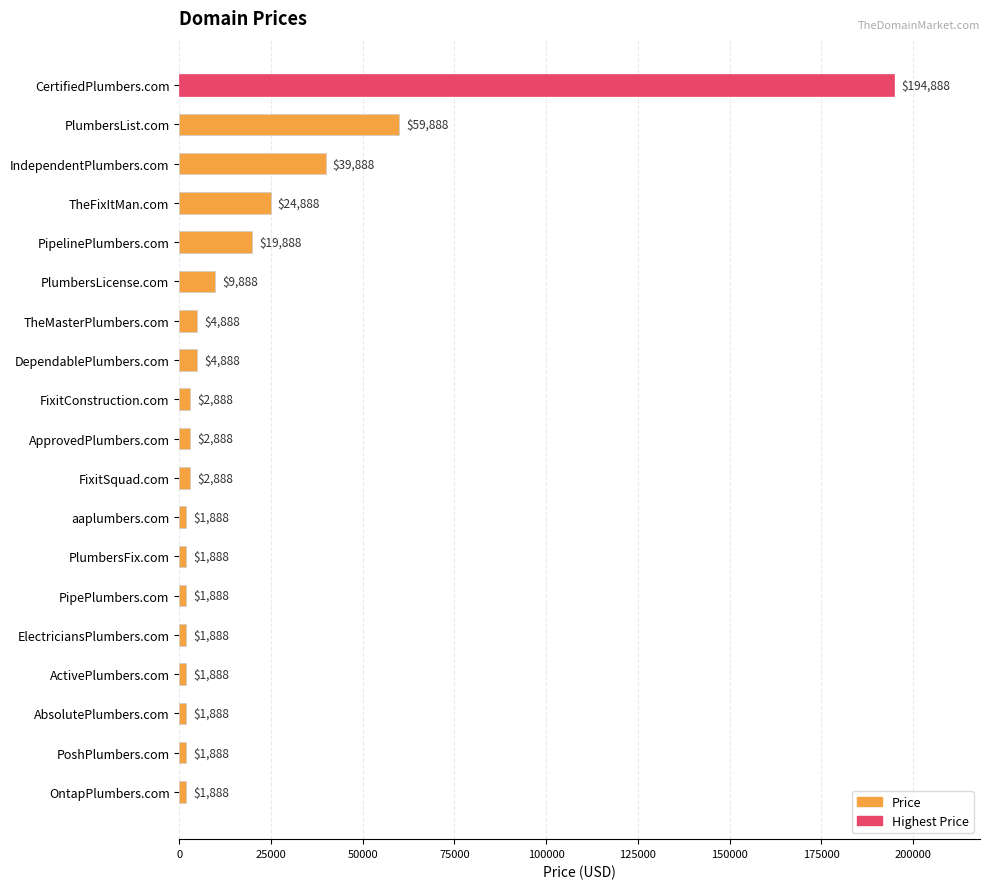

Is it true that the value at PlumbersLicense.com is 9888?

True